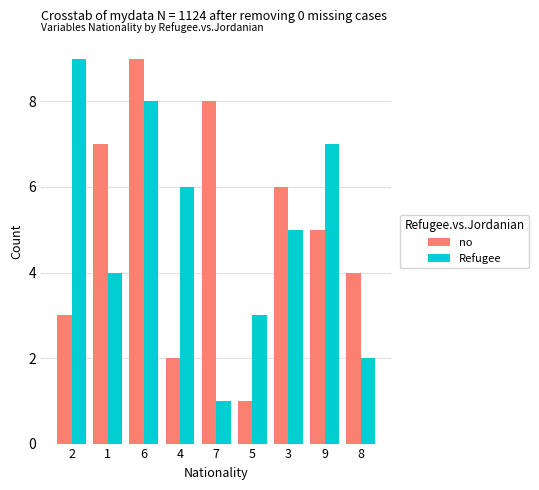

How many groups of bars are there?

9